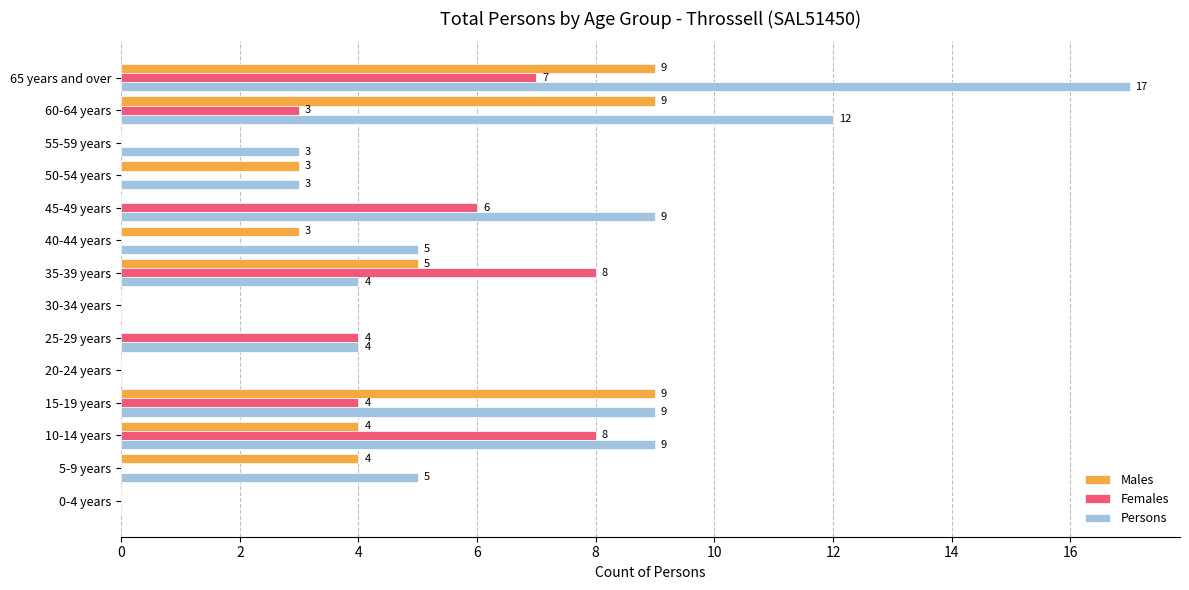

Which label corresponds to the largest value in the chart?

65 years and over